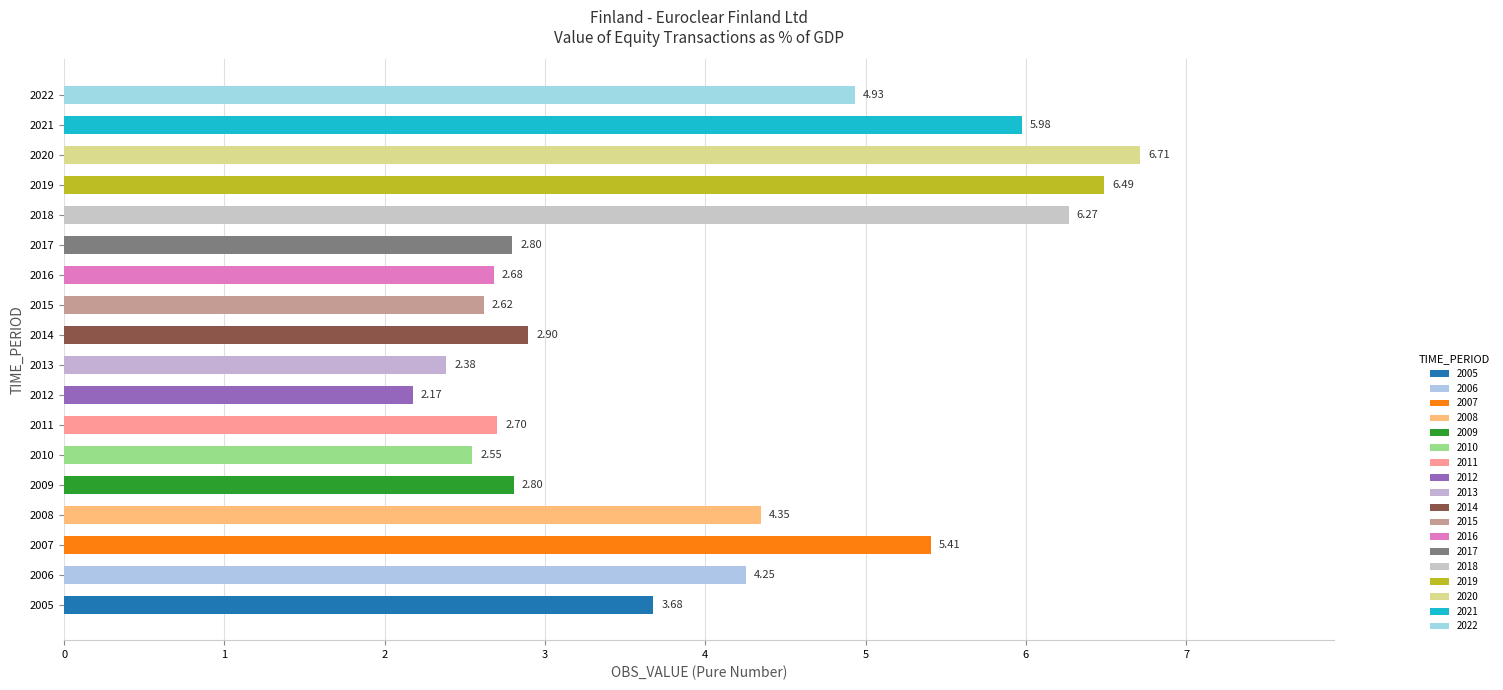

What is the average value?

4.0